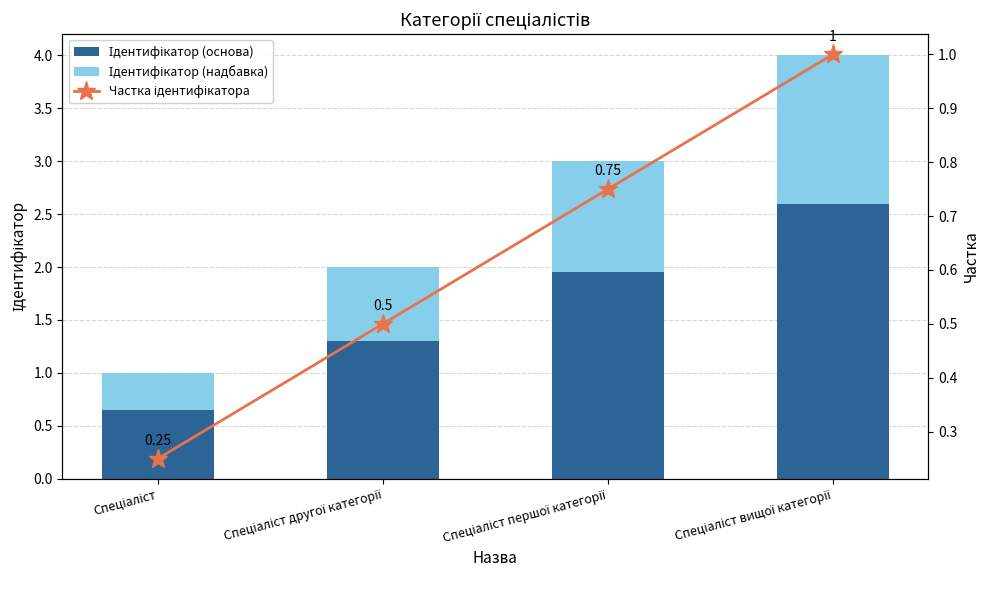

Which category has the lowest value in the Ідентифікатор (основа) series?

Спеціаліст